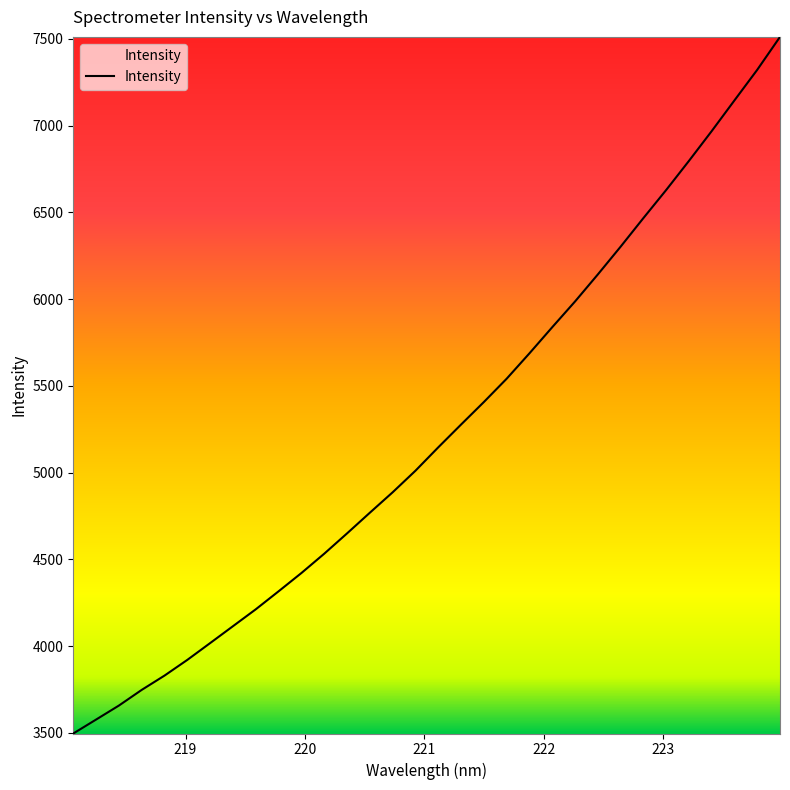

What is the smallest value displayed?

3495.7